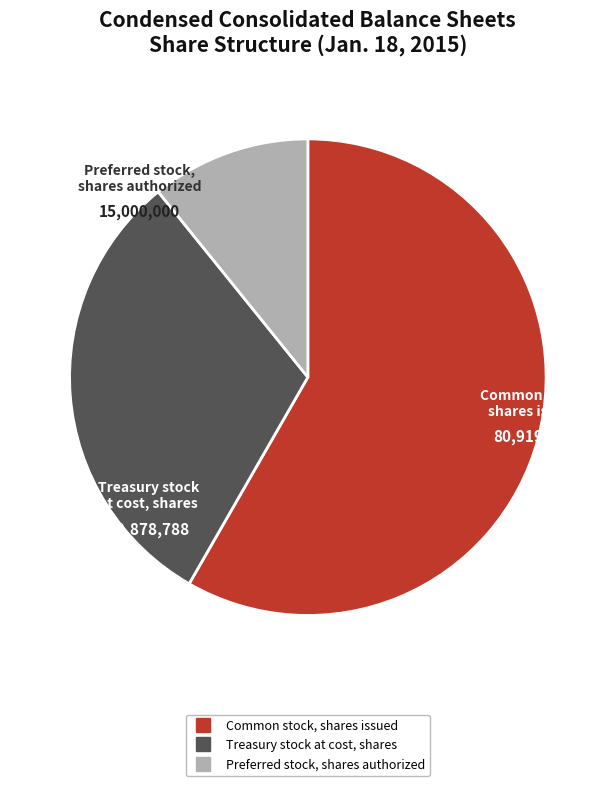

Do Common stock, shares issued and Preferred stock, shares authorized together represent more than half of the pie?

Yes